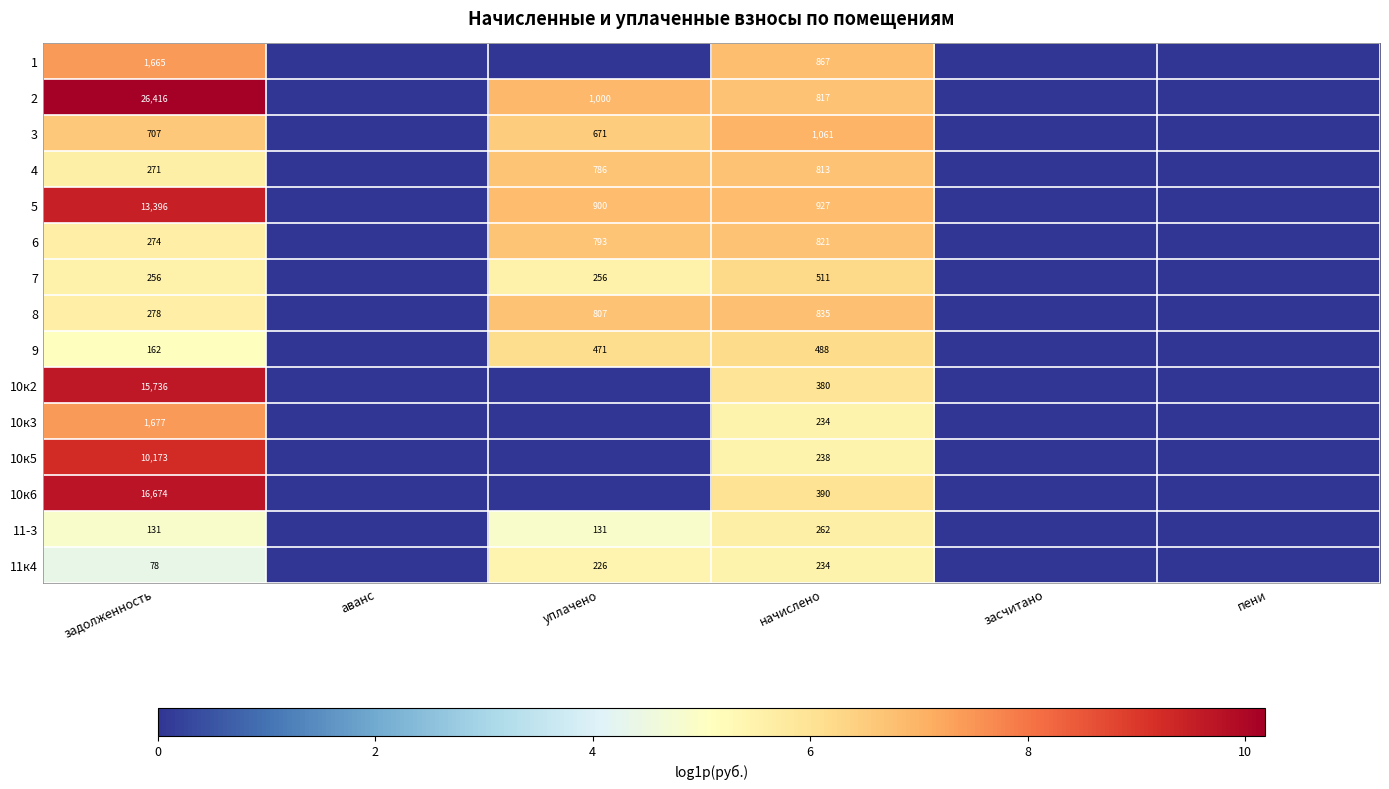

What is the difference between the highest and lowest values at начислено?

827